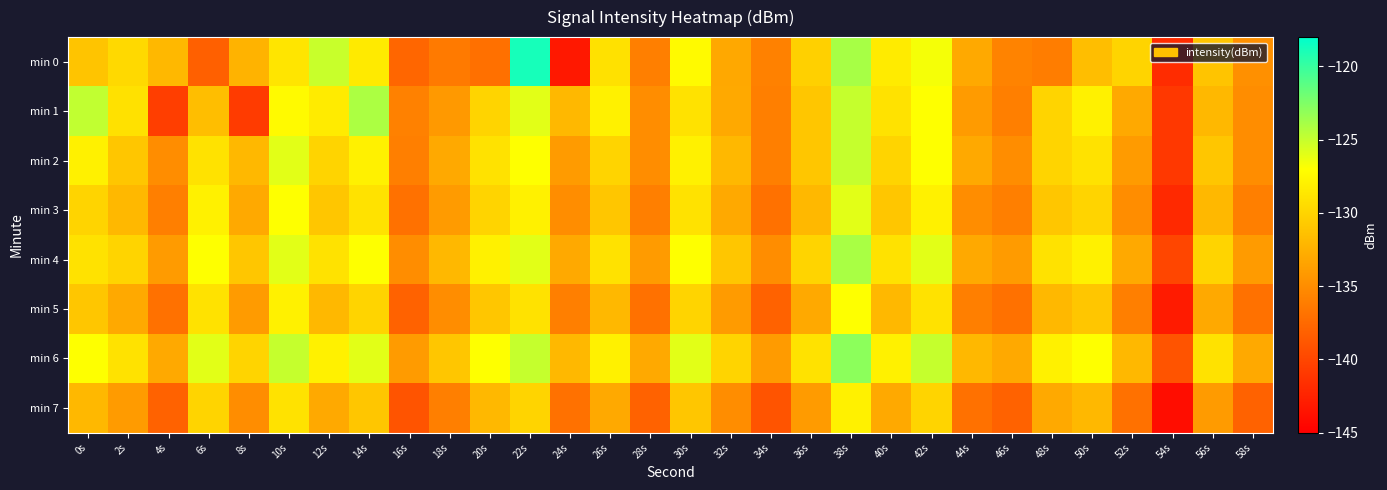

Reading right to left, what are all the values shown in this chart?

min 0: 58s=-134.8	56s=-131.1	54s=-141.9	52s=-130.0	50s=-131.6	48s=-136.1	46s=-135.7	44s=-133.1	42s=-126.7	40s=-128.4	38s=-123.9	36s=-130.3	34s=-135.9	32s=-133.1	30s=-127.3	28s=-136.0	26s=-129.1	24s=-143.3	22s=-118.8	20s=-137.1	18s=-136.3	16s=-137.7	14s=-128.5	12s=-125.1	10s=-128.9	8s=-132.3	6s=-138.2	4s=-132.0	2s=-129.6	0s=-131.2
min 1: 58s=-135.0	56s=-132.0	54s=-141.0	52s=-133.0	50s=-128.0	48s=-130.0	46s=-136.0	44s=-134.0	42s=-127.0	40s=-129.0	38s=-125.0	36s=-131.0	34s=-136.0	32s=-133.0	30s=-129.0	28s=-135.0	26s=-128.0	24s=-132.0	22s=-126.0	20s=-130.0	18s=-134.2	16s=-135.9	14s=-124.1	12s=-128.4	10s=-127.4	8s=-140.8	6s=-131.5	4s=-140.5	2s=-129.1	0s=-124.8
min 2: 58s=-135.0	56s=-131.0	54s=-141.0	52s=-134.0	50s=-129.0	48s=-130.0	46s=-135.0	44s=-133.0	42s=-127.0	40s=-130.0	38s=-125.0	36s=-131.0	34s=-136.0	32s=-132.0	30s=-128.0	28s=-135.0	26s=-130.0	24s=-134.0	22s=-127.0	20s=-129.0	18s=-133.0	16s=-136.0	14s=-128.0	12s=-130.0	10s=-126.0	8s=-132.0	6s=-129.0	4s=-135.0	2s=-131.0	0s=-128.0
min 3: 58s=-136.0	56s=-132.0	54s=-142.0	52s=-135.0	50s=-130.0	48s=-131.0	46s=-136.0	44s=-135.0	42s=-128.0	40s=-131.0	38s=-126.0	36s=-132.0	34s=-137.0	32s=-133.0	30s=-129.0	28s=-136.0	26s=-131.0	24s=-135.0	22s=-128.0	20s=-130.0	18s=-134.0	16s=-137.0	14s=-129.0	12s=-131.0	10s=-127.0	8s=-133.0	6s=-128.0	4s=-136.0	2s=-132.0	0s=-130.0
min 4: 58s=-134.0	56s=-130.0	54s=-140.0	52s=-133.0	50s=-128.0	48s=-129.0	46s=-134.0	44s=-133.0	42s=-126.0	40s=-129.0	38s=-124.0	36s=-130.0	34s=-135.0	32s=-131.0	30s=-127.0	28s=-134.0	26s=-129.0	24s=-133.0	22s=-126.0	20s=-128.0	18s=-132.0	16s=-135.0	14s=-127.0	12s=-129.0	10s=-126.0	8s=-131.0	6s=-127.0	4s=-134.0	2s=-130.0	0s=-129.0
min 5: 58s=-137.0	56s=-133.0	54s=-143.0	52s=-136.0	50s=-131.0	48s=-132.0	46s=-137.0	44s=-136.0	42s=-129.0	40s=-132.0	38s=-127.0	36s=-133.0	34s=-138.0	32s=-134.0	30s=-130.0	28s=-137.0	26s=-132.0	24s=-136.0	22s=-129.0	20s=-131.0	18s=-135.0	16s=-138.0	14s=-130.0	12s=-132.0	10s=-128.0	8s=-134.0	6s=-129.0	4s=-137.0	2s=-133.0	0s=-131.0
min 6: 58s=-133.0	56s=-129.0	54s=-139.0	52s=-132.0	50s=-127.0	48s=-128.0	46s=-133.0	44s=-132.0	42s=-125.0	40s=-128.0	38s=-123.0	36s=-129.0	34s=-134.0	32s=-130.0	30s=-126.0	28s=-133.0	26s=-128.0	24s=-132.0	22s=-125.0	20s=-127.0	18s=-131.0	16s=-134.0	14s=-126.0	12s=-128.0	10s=-125.0	8s=-130.0	6s=-126.0	4s=-133.0	2s=-129.0	0s=-127.0
min 7: 58s=-138.0	56s=-134.0	54s=-144.0	52s=-137.0	50s=-132.0	48s=-133.0	46s=-138.0	44s=-137.0	42s=-130.0	40s=-133.0	38s=-128.0	36s=-134.0	34s=-139.0	32s=-135.0	30s=-131.0	28s=-138.0	26s=-133.0	24s=-137.0	22s=-130.0	20s=-132.0	18s=-136.0	16s=-139.0	14s=-131.0	12s=-133.0	10s=-129.0	8s=-135.0	6s=-130.0	4s=-138.0	2s=-134.0	0s=-132.0